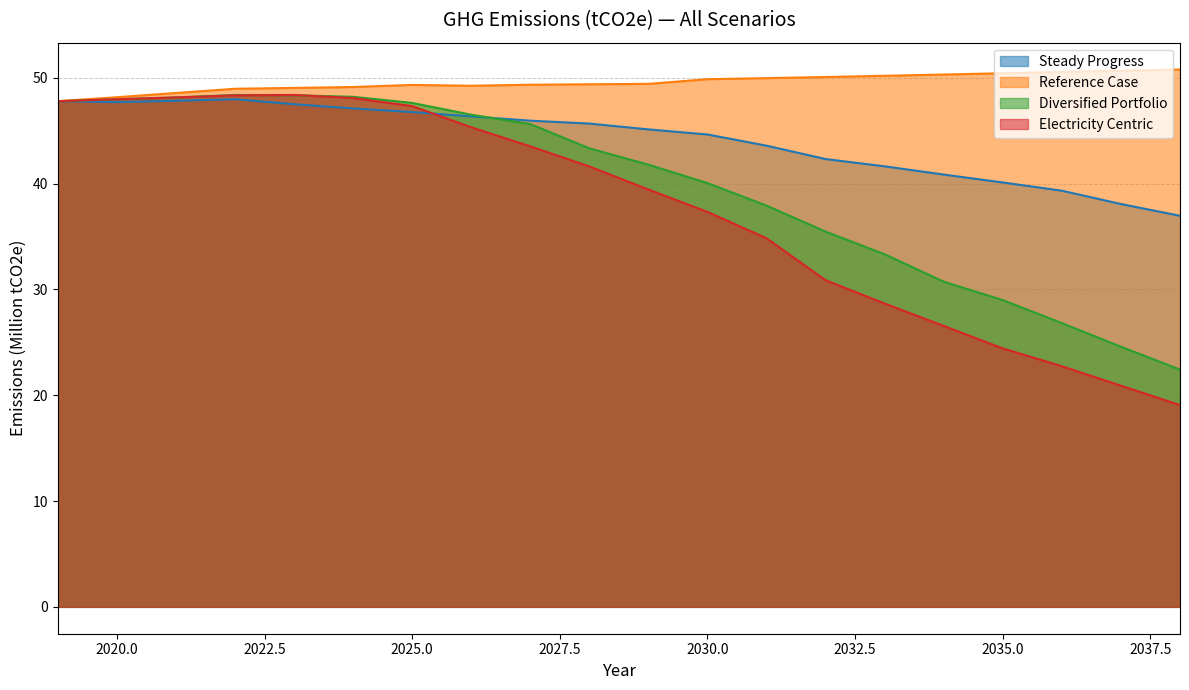

Between which two adjacent categories do Diversified Portfolio and Steady Progress first intersect?

2026 and 2027